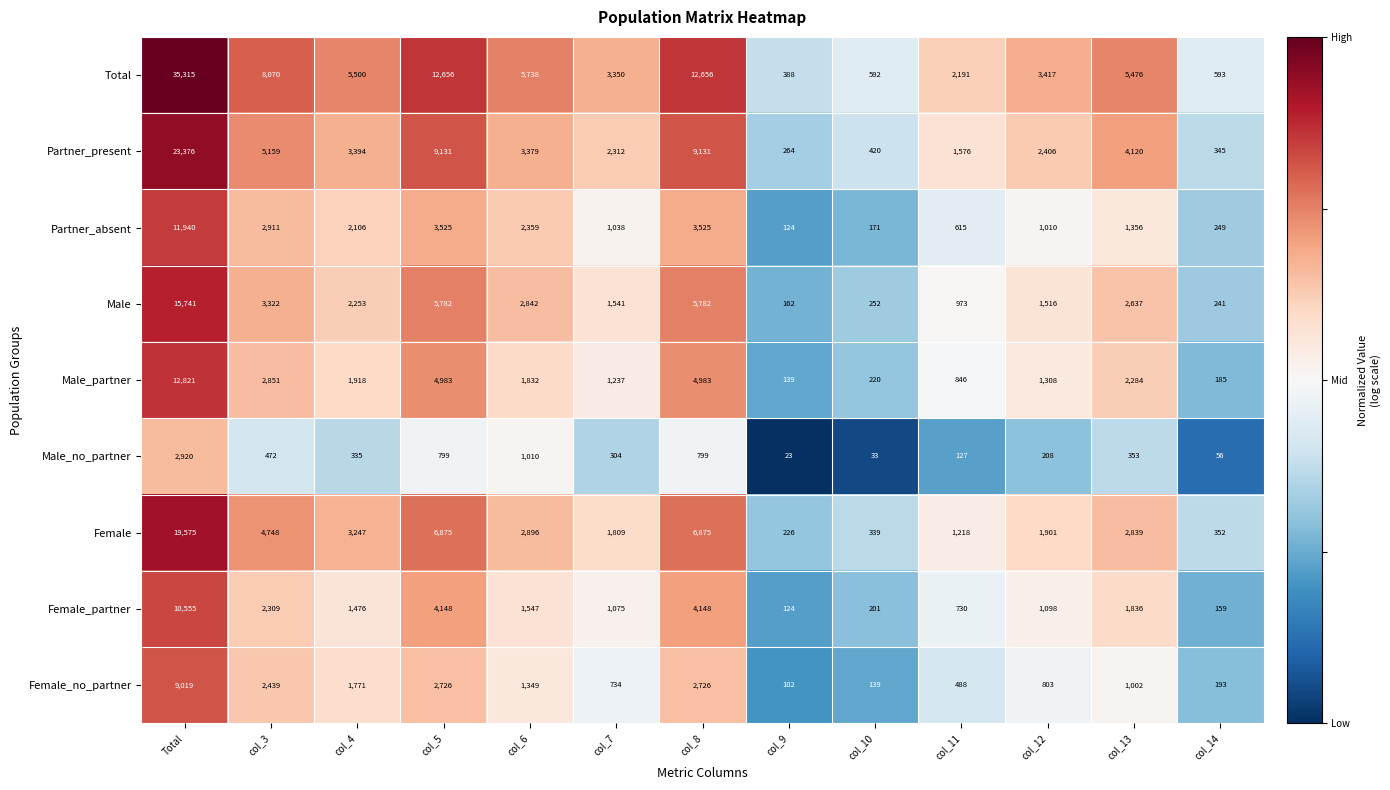

At col_13, list the series in order from smallest to largest.

Male_no_partner, Female_no_partner, Partner_absent, Female_partner, Male_partner, Male, Female, Partner_present, Total